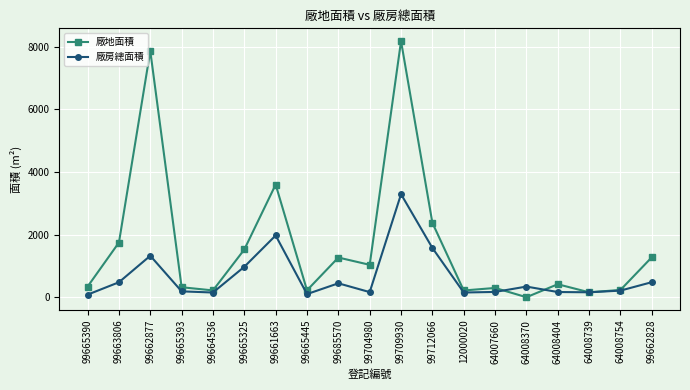

How many distinct data groups are displayed?

2